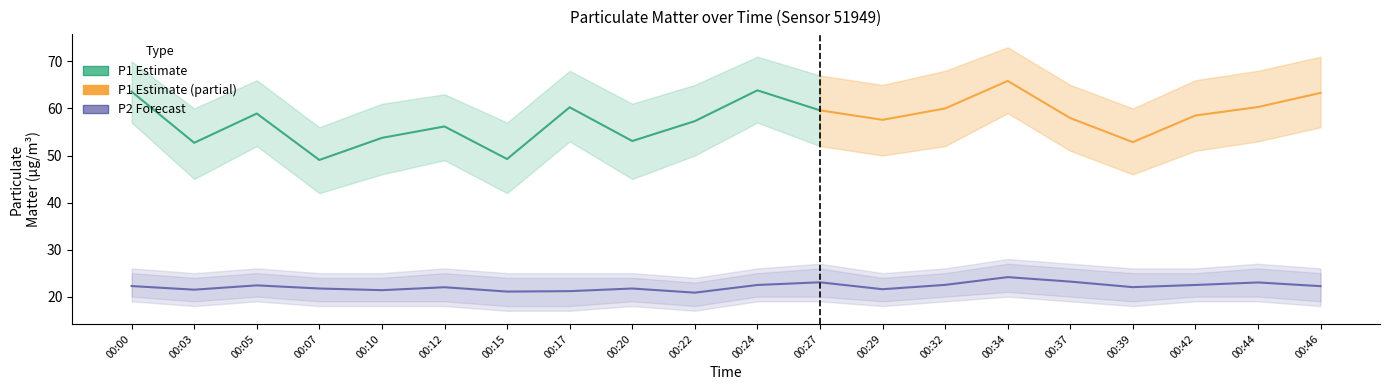

True or false: the data shows 22.4 at 00:05.

True